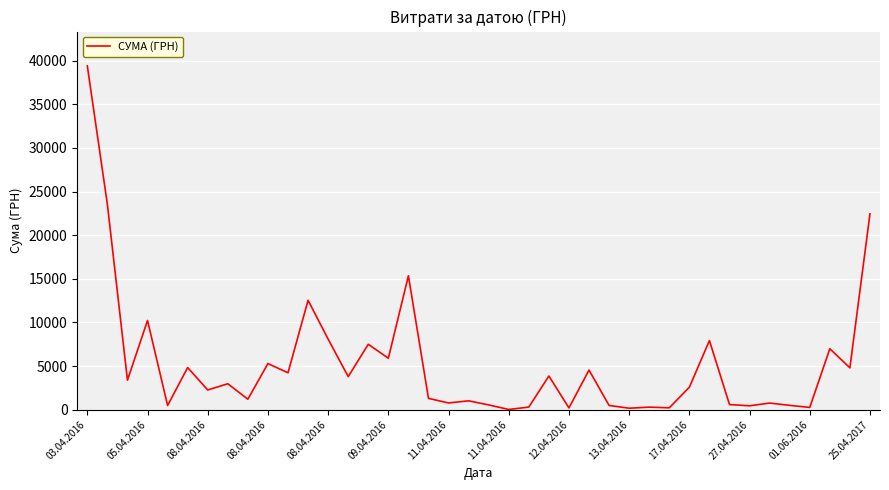

What is the maximum value shown in the chart?

39389.0